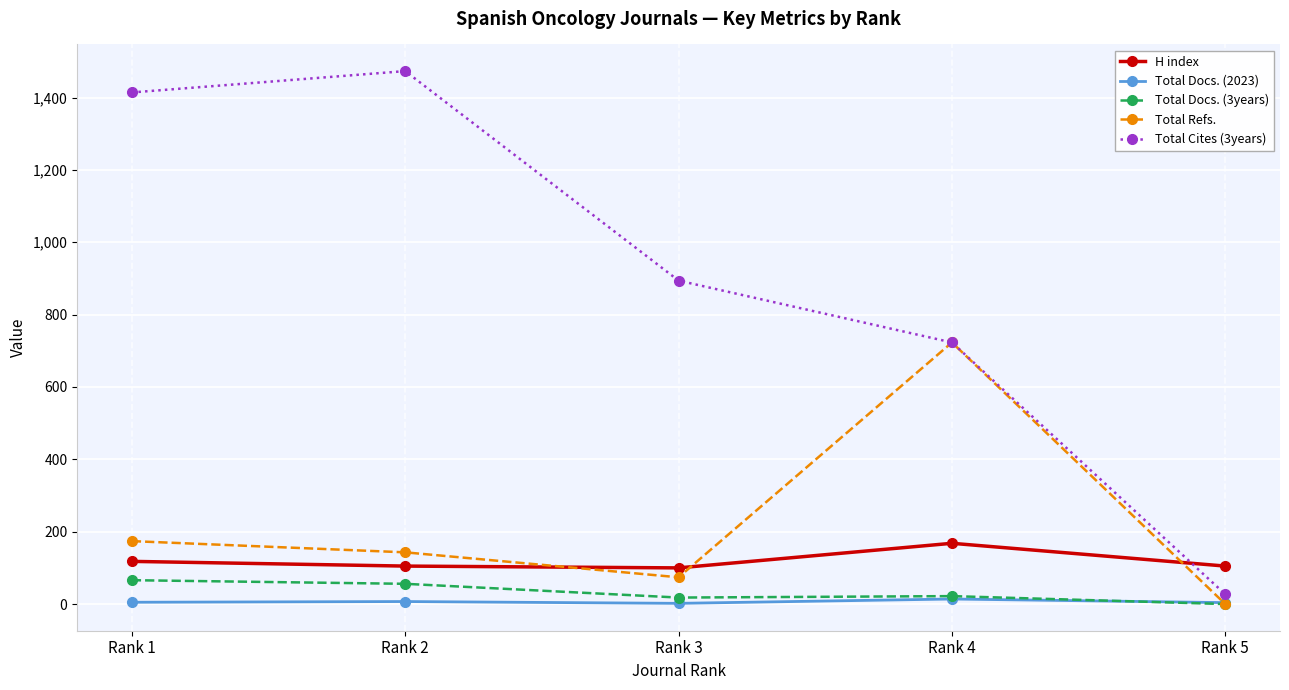

Rank the categories by Total Refs. value from lowest to highest.

Rank 5, Rank 3, Rank 2, Rank 1, Rank 4